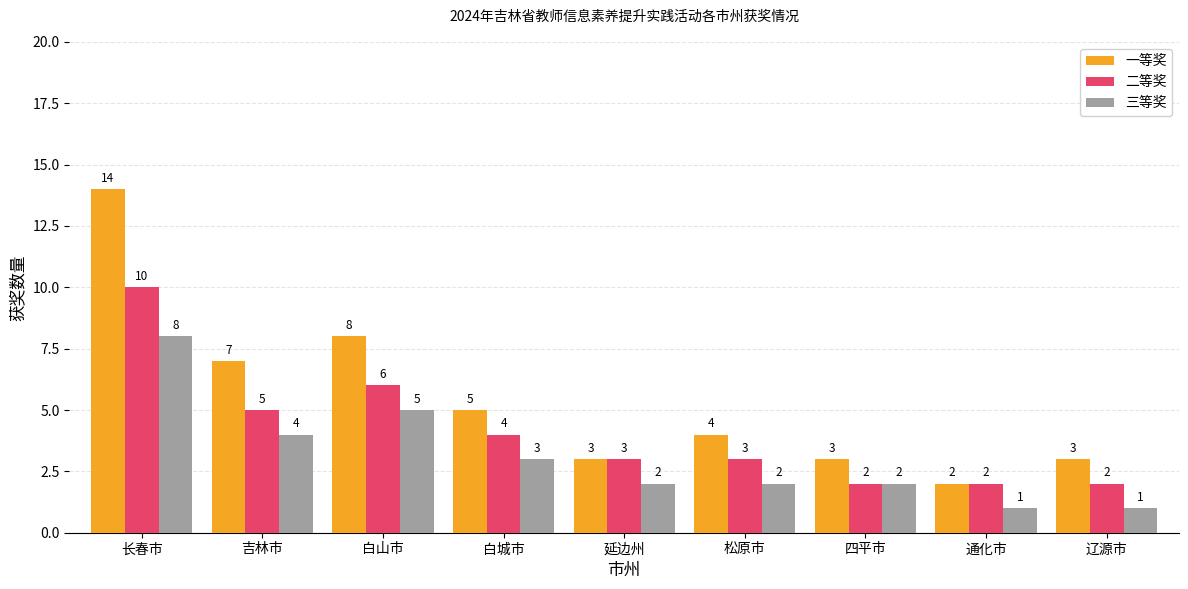

Is the value of 一等奖 at 长春市 greater than the value of 二等奖 at 松原市?

Yes